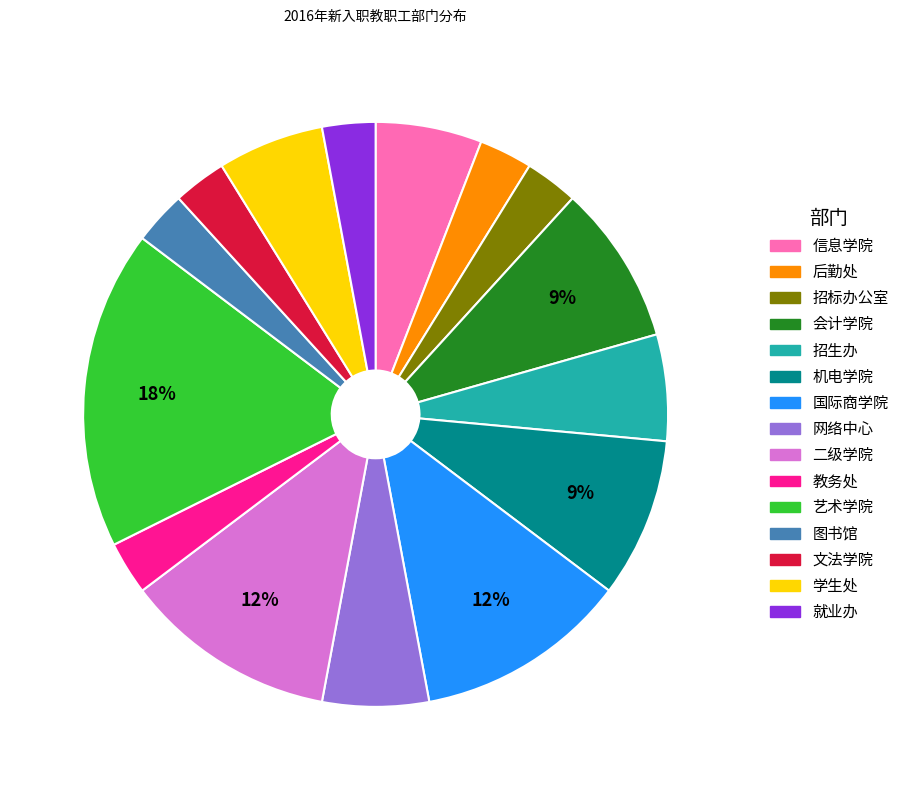

What is the largest slice in the pie chart?

艺术学院